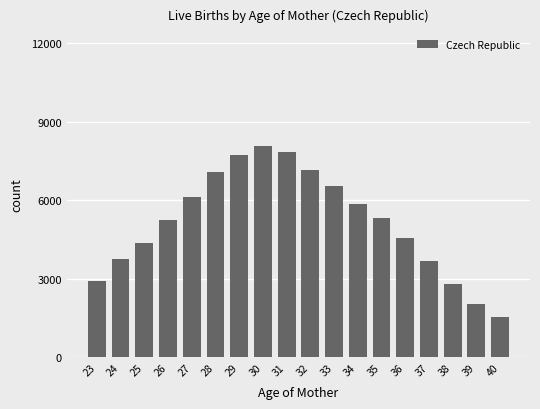

True or false: the data shows 1673 at 28.

False